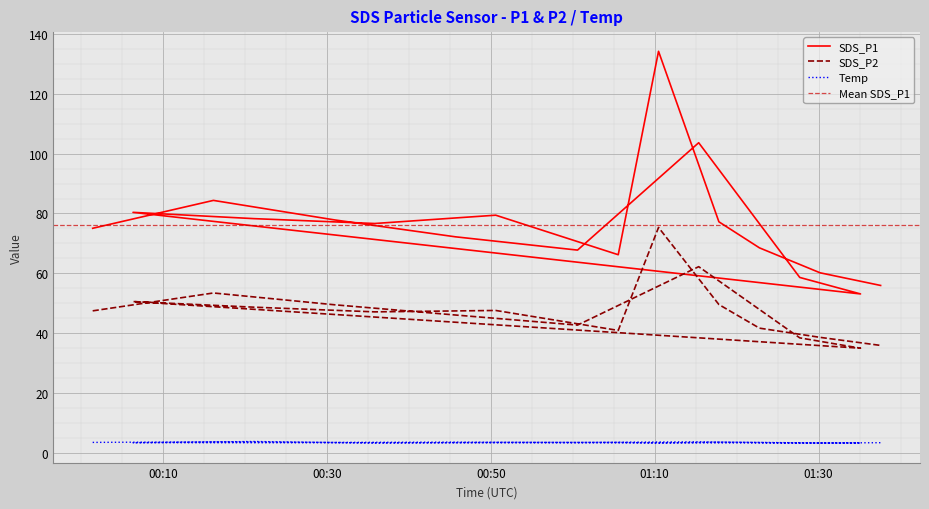

In Temp, how many points are lower than both neighbors (excluding endpoints)?

5